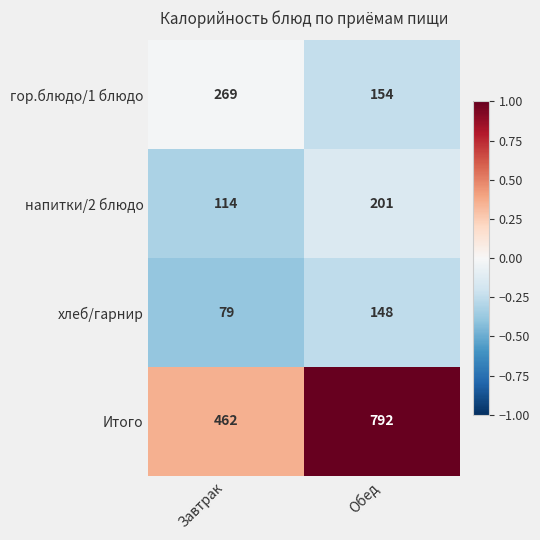

The напитки/2 блюдо series shows 79 at Завтрак. True or false?

False